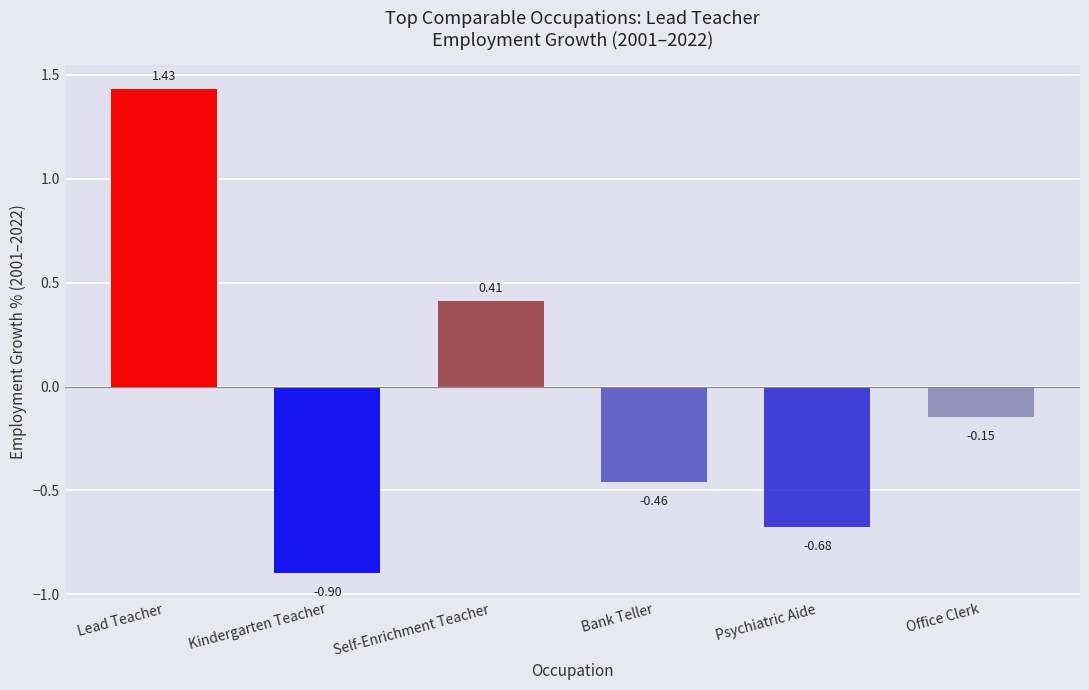

Where does the data first go above 0?

Lead Teacher